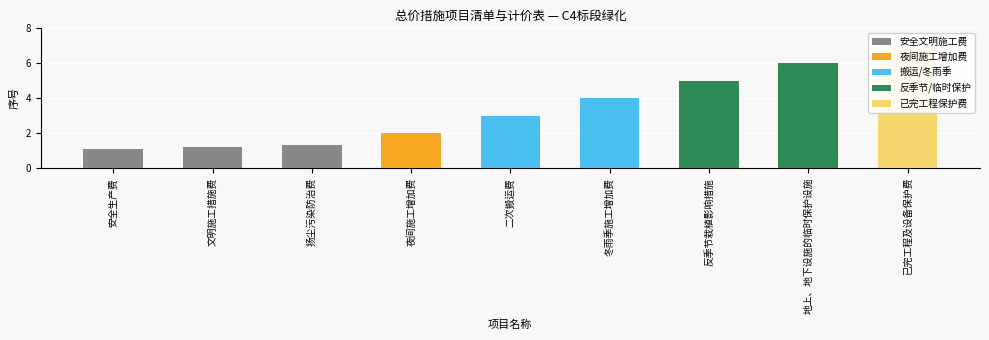

Between 已完工程及设备保护费 and 安全生产费, which is larger?

已完工程及设备保护费